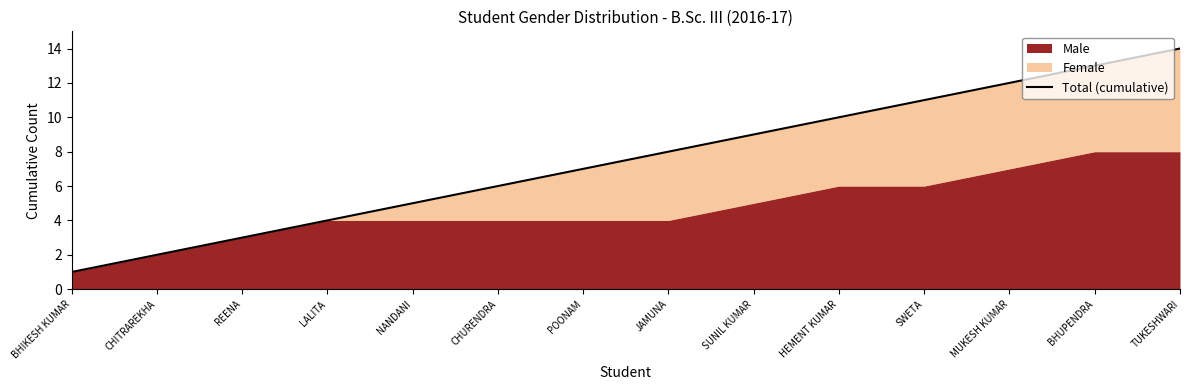

At which label does the data first exceed 8?

SUNIL KUMAR